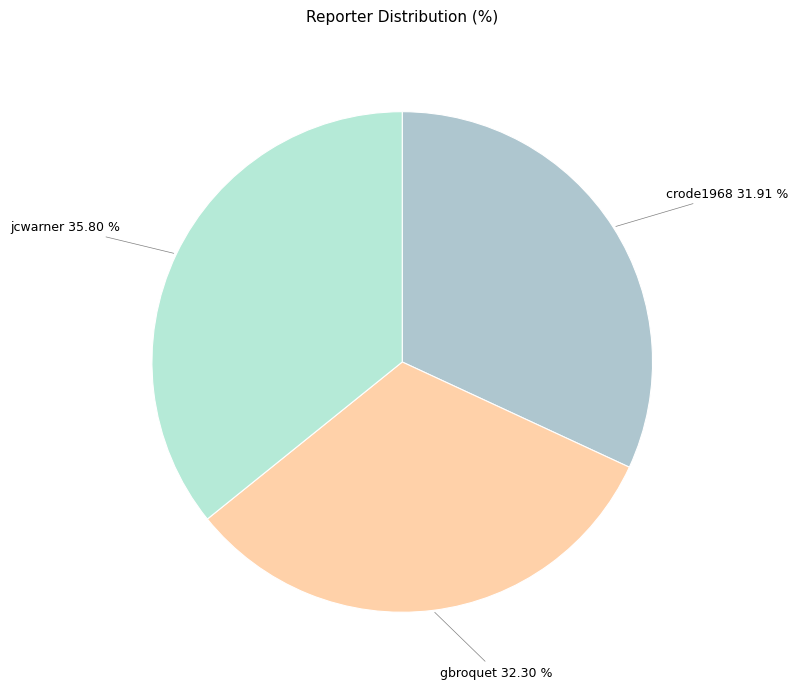

How many segments does this pie chart have?

3